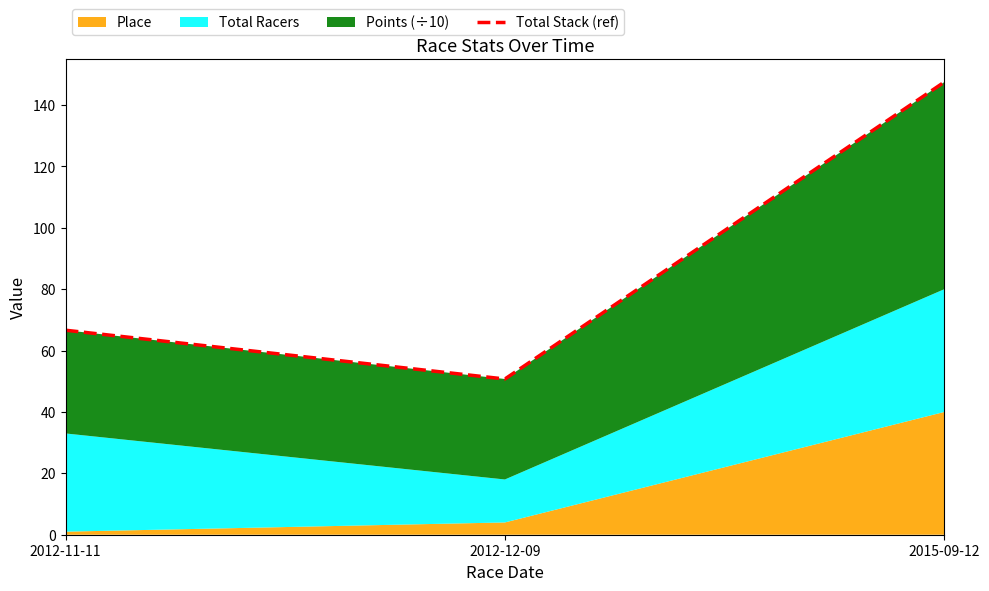

Which label corresponds to the largest value in the chart?

2015-09-12